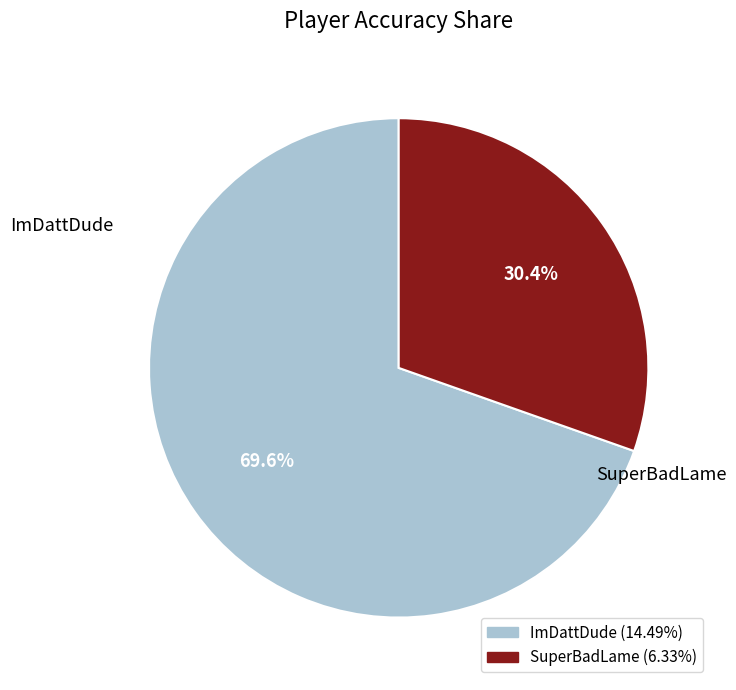

Approximately how many times larger is the value at ImDattDude compared to SuperBadLame?

2.3